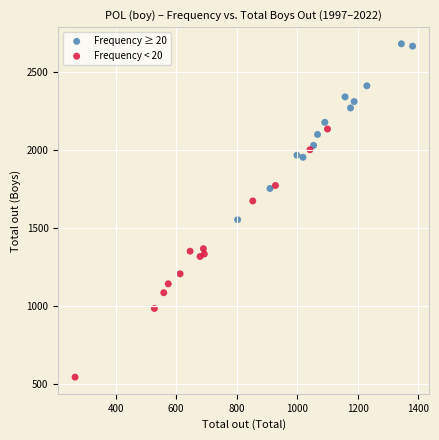

Which series has the largest Y range (max minus min)?

Frequency < 20